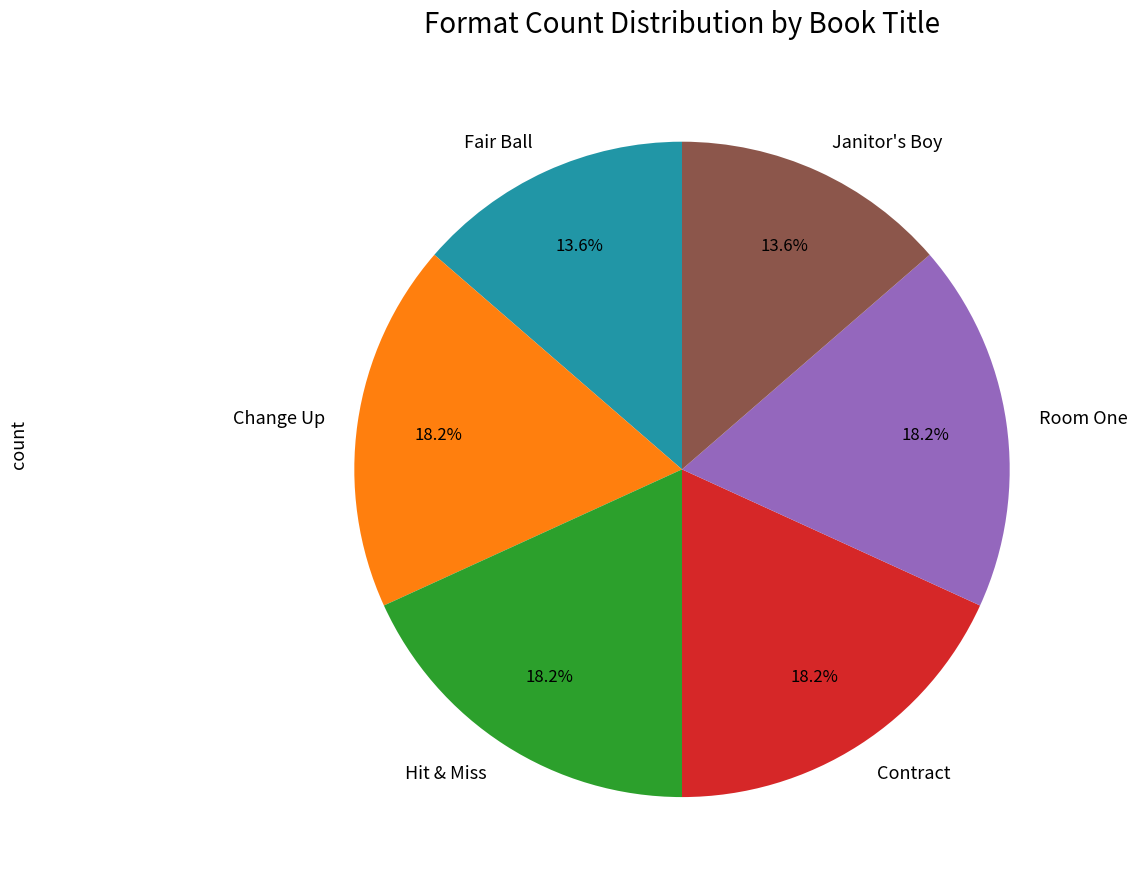

Is it true that Fair Ball is 2% of the pie?

False